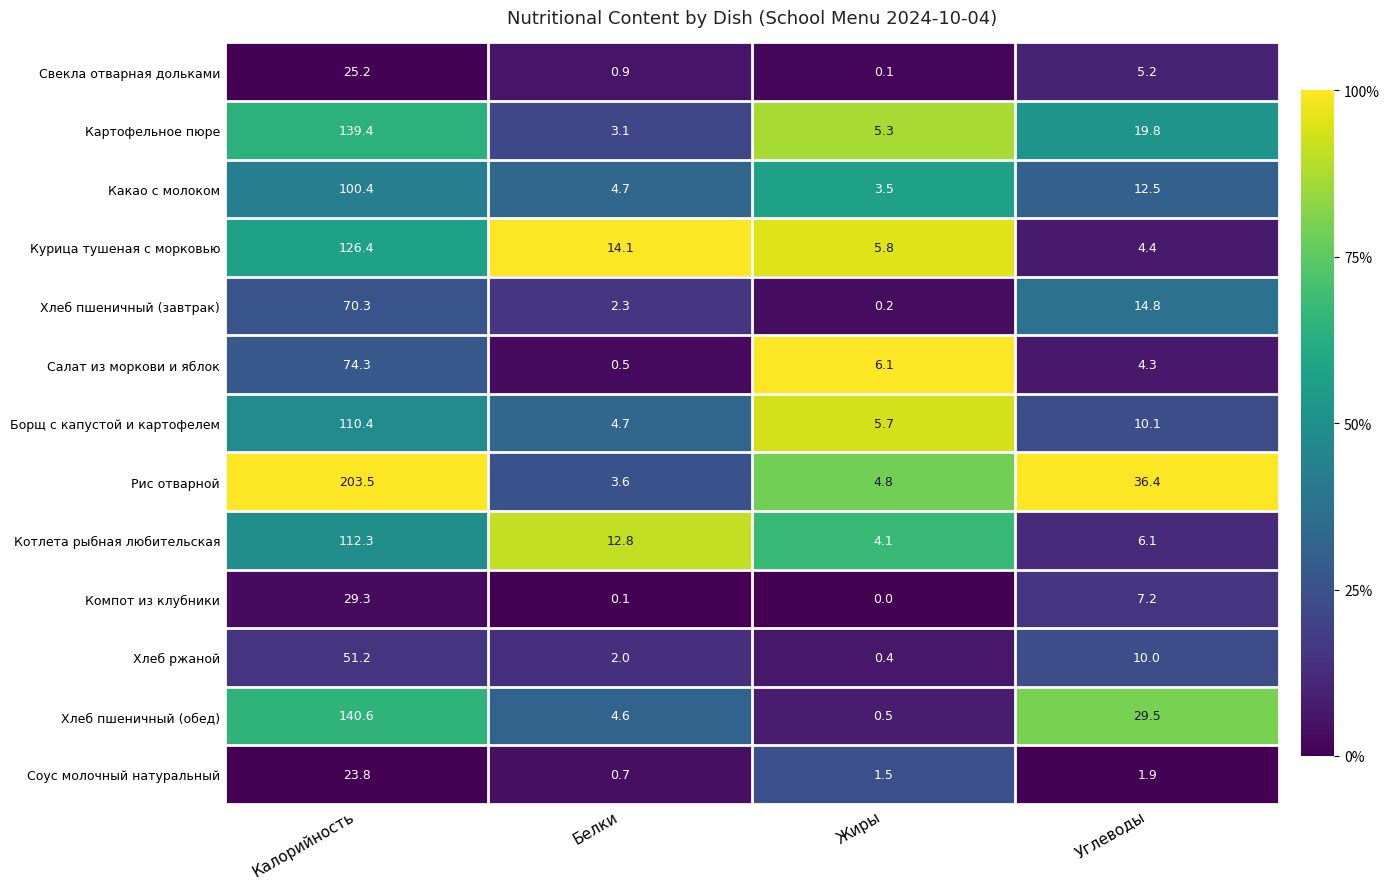

Count the number of categories in the chart.

4